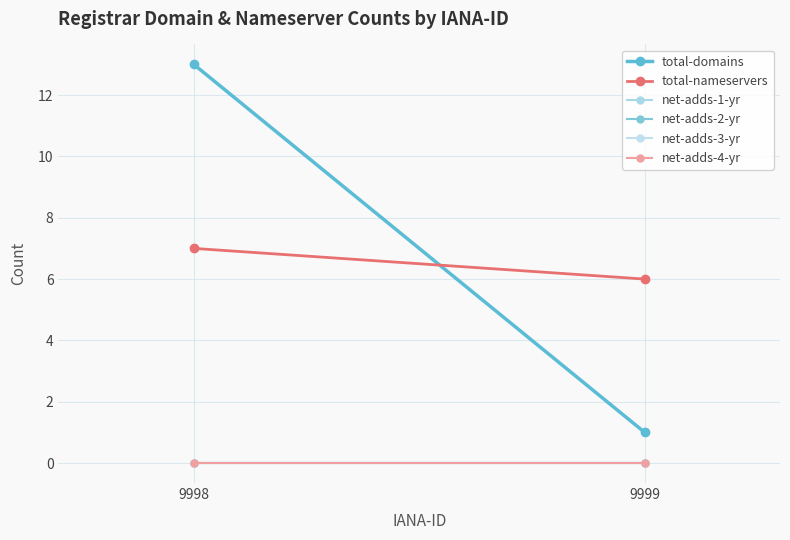

Reading left to right, what are all the values shown in this chart?

total-domains: 13	1
total-nameservers: 7	6
net-adds-1-yr: 0	0
net-adds-2-yr: 0	0
net-adds-3-yr: 0	0
net-adds-4-yr: 0	0